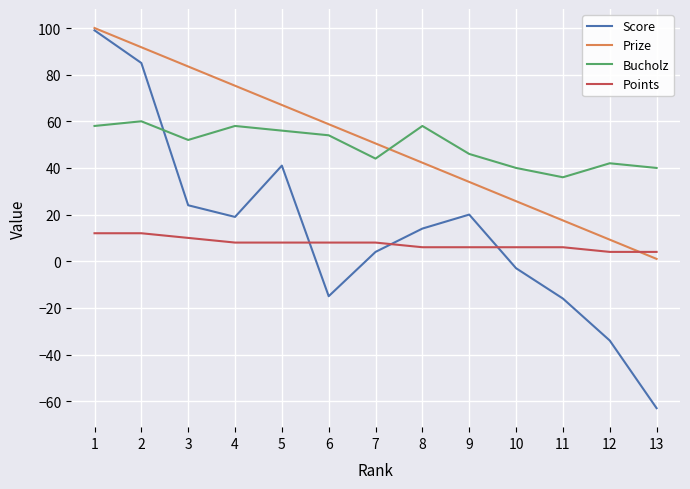

What is the total value across all series at 11?

43.5